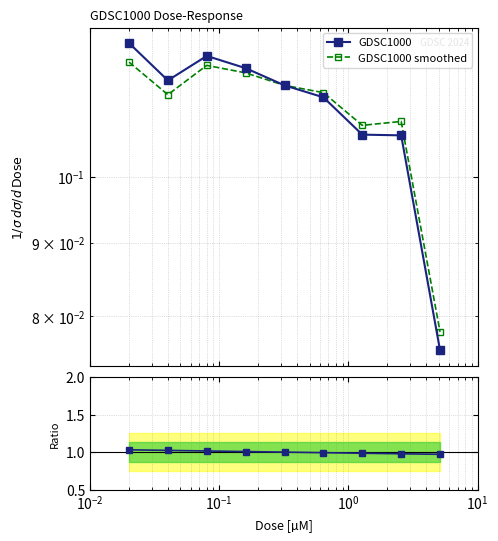

What is the value of the Ratio point at the 8th from the left?

1.0